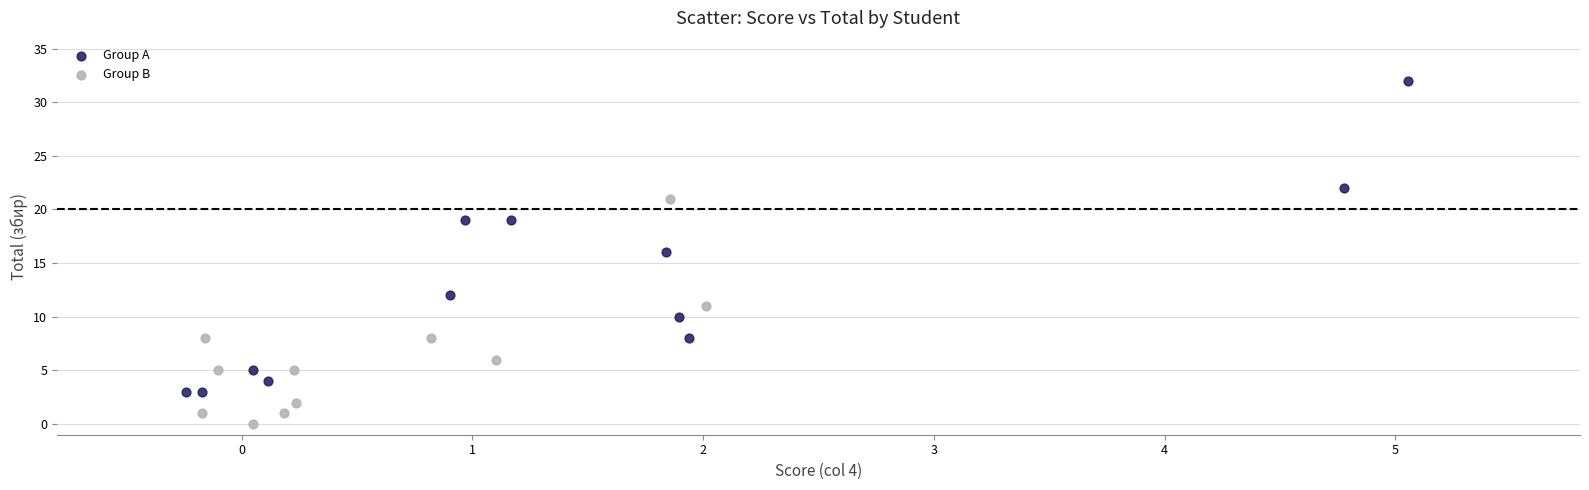

Which series reaches the maximum Y coordinate?

Group A